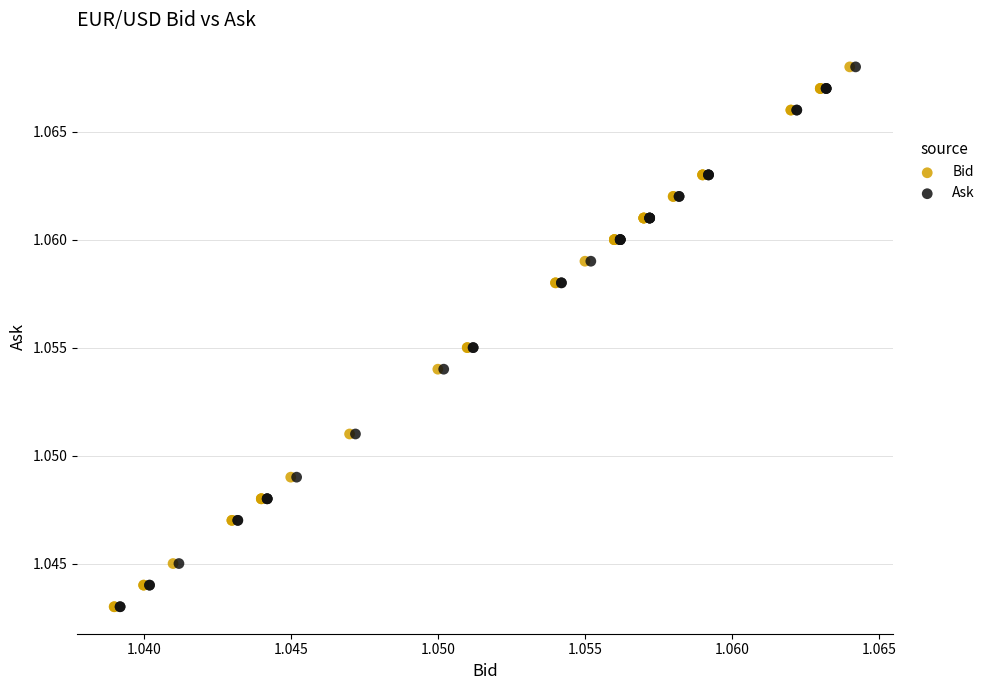

What are all the series names shown in the legend?

Bid, Ask